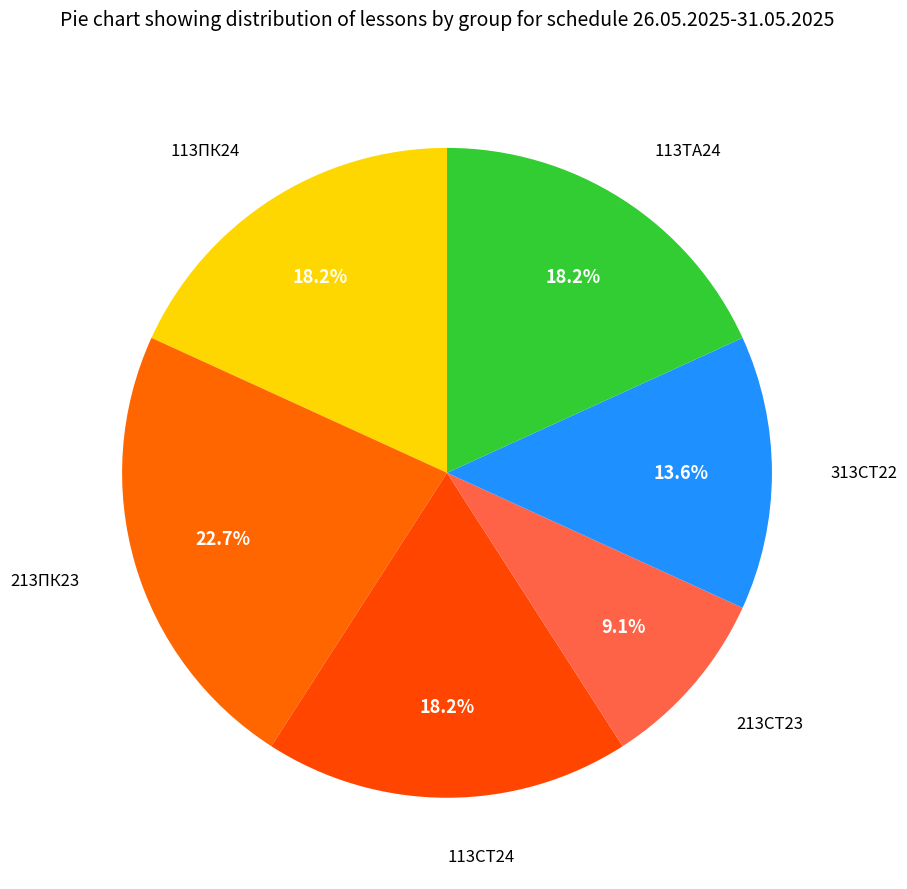

To the nearest percent, what is the difference between the largest and smallest slice percentages?

14%